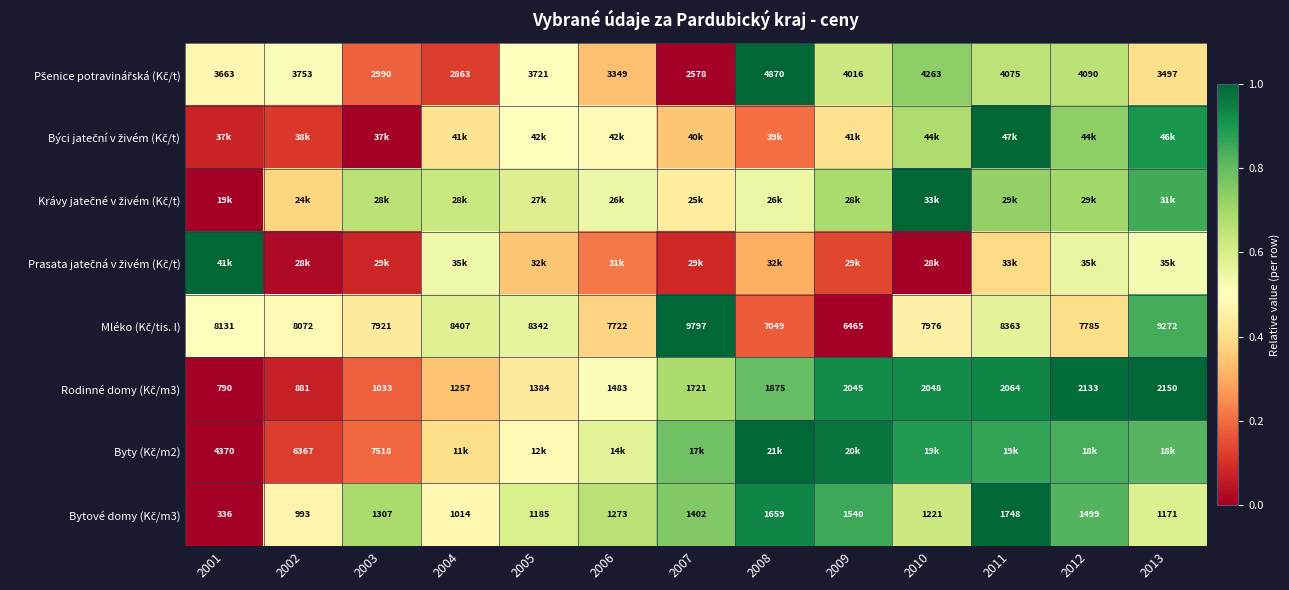

What is the maximum value shown in the chart?

1.0